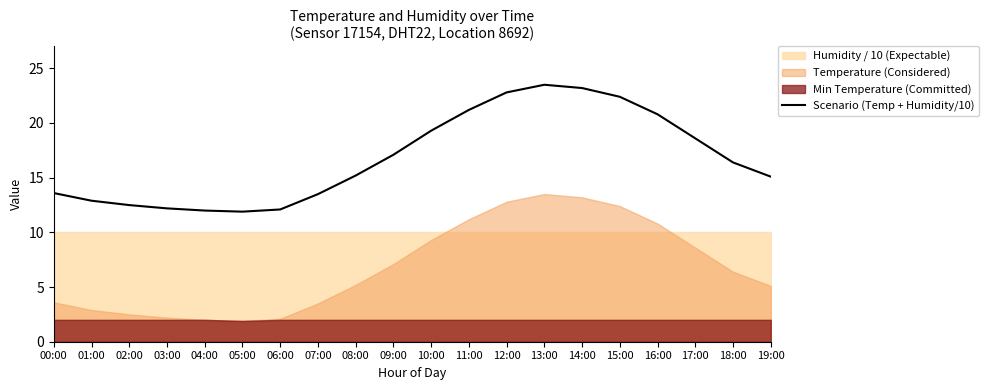

The chart shows a value of 20.8 at 16:00. True or false?

True